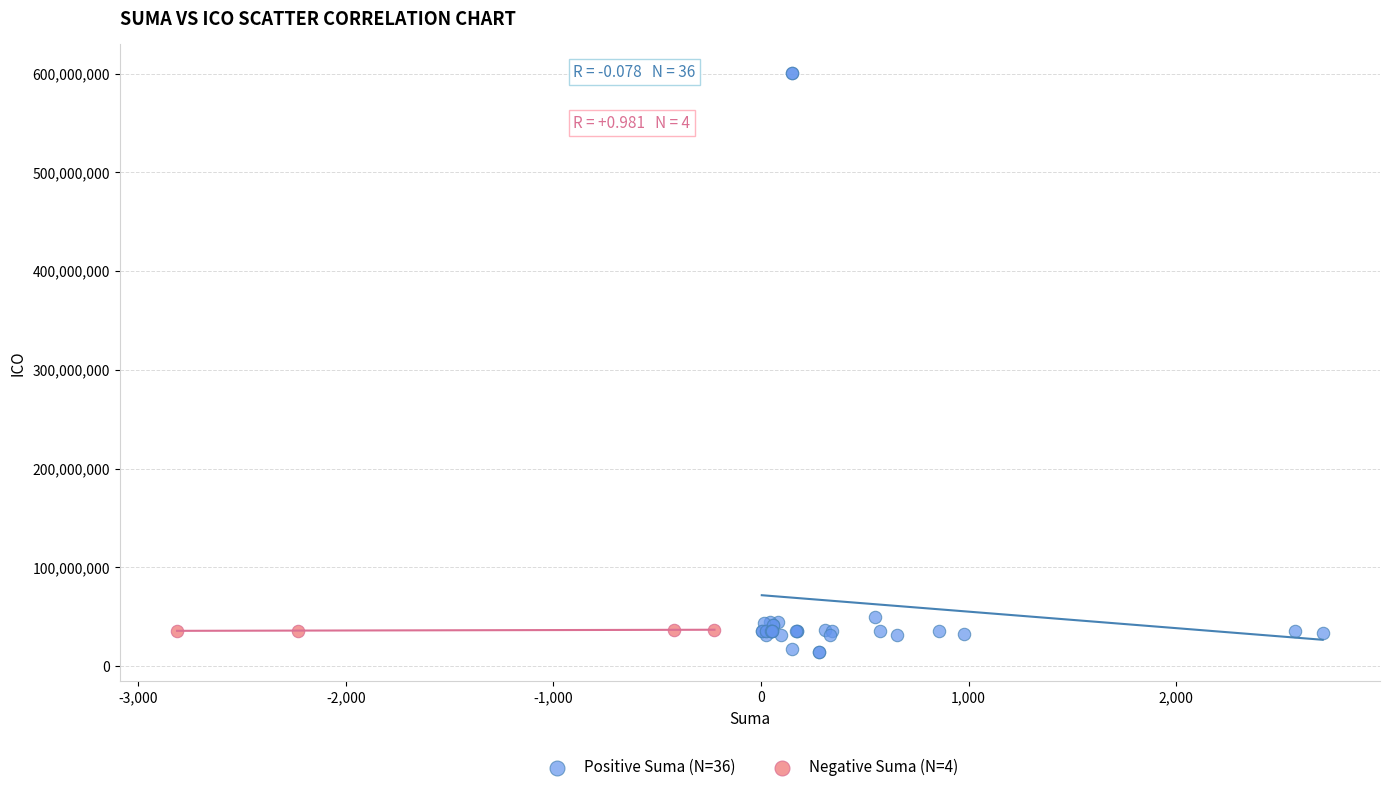

Which series reaches the maximum Y coordinate?

Positive Suma (N=36)